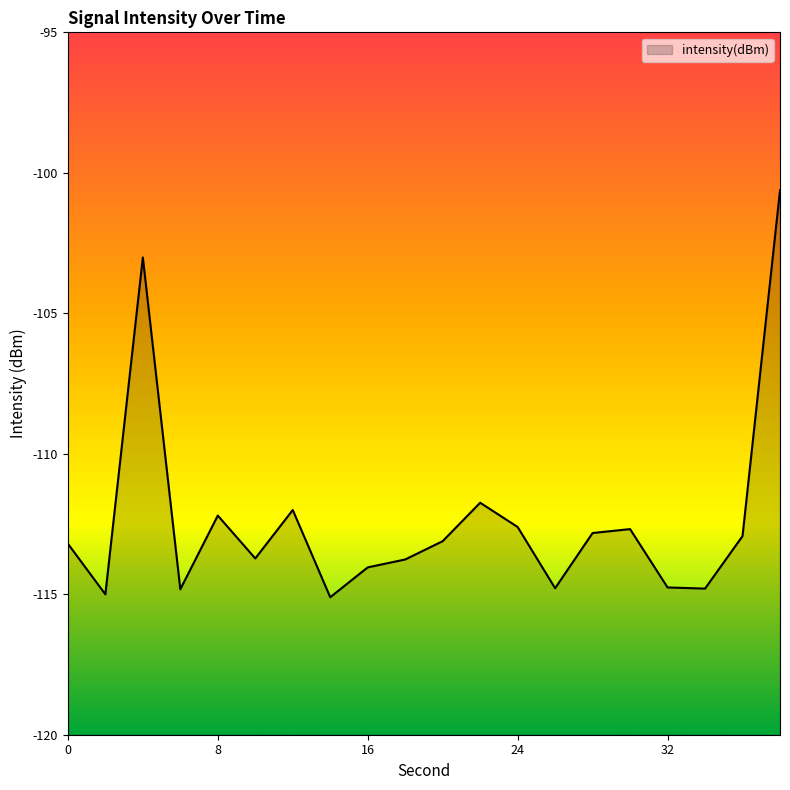

Where does the data first go above -113?

4